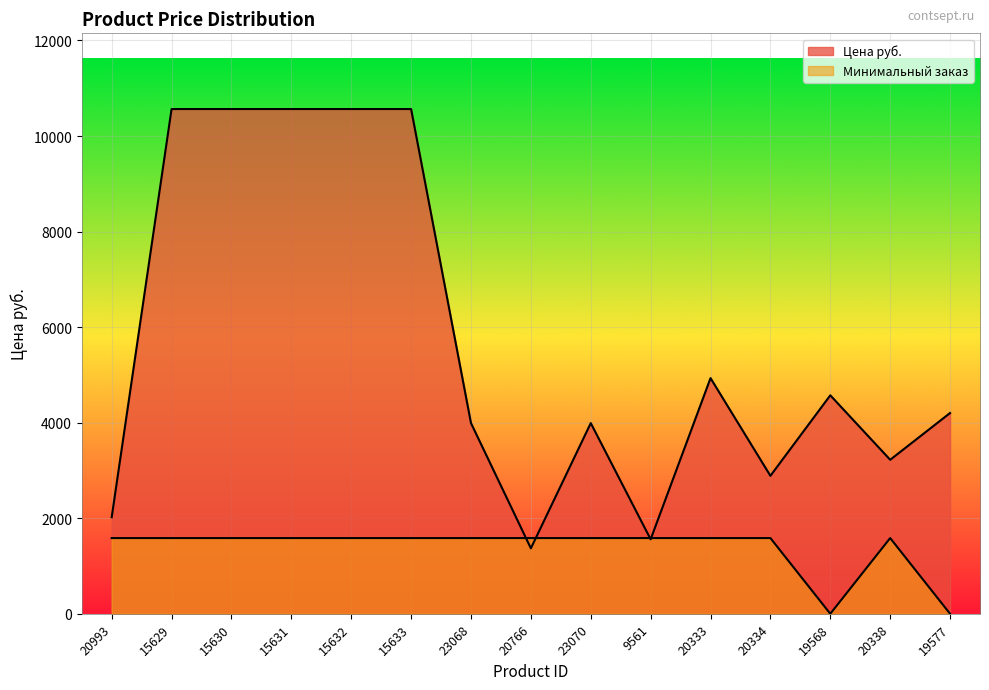

Does the chart display data point markers on the line(s)?

No